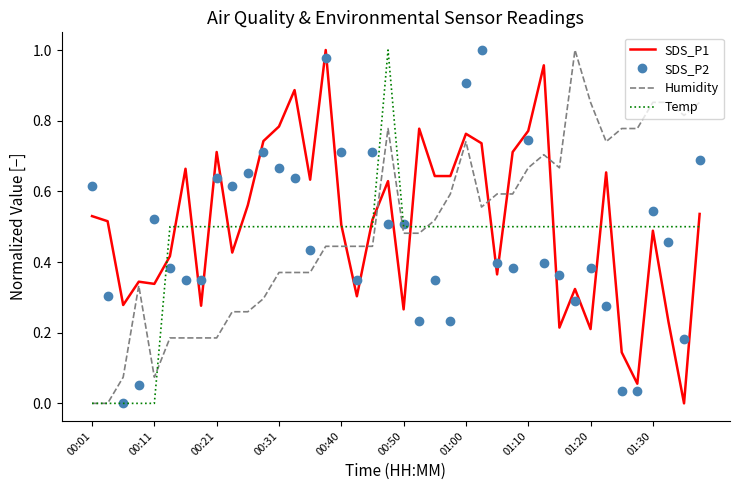

True or false: Temp and SDS_P2 cross at least once.

True